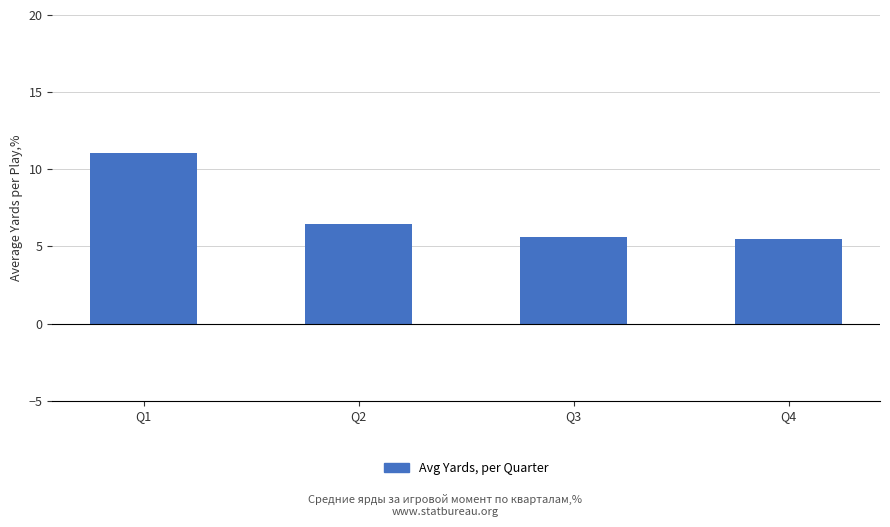

What is the minimum value shown in the chart?

5.5